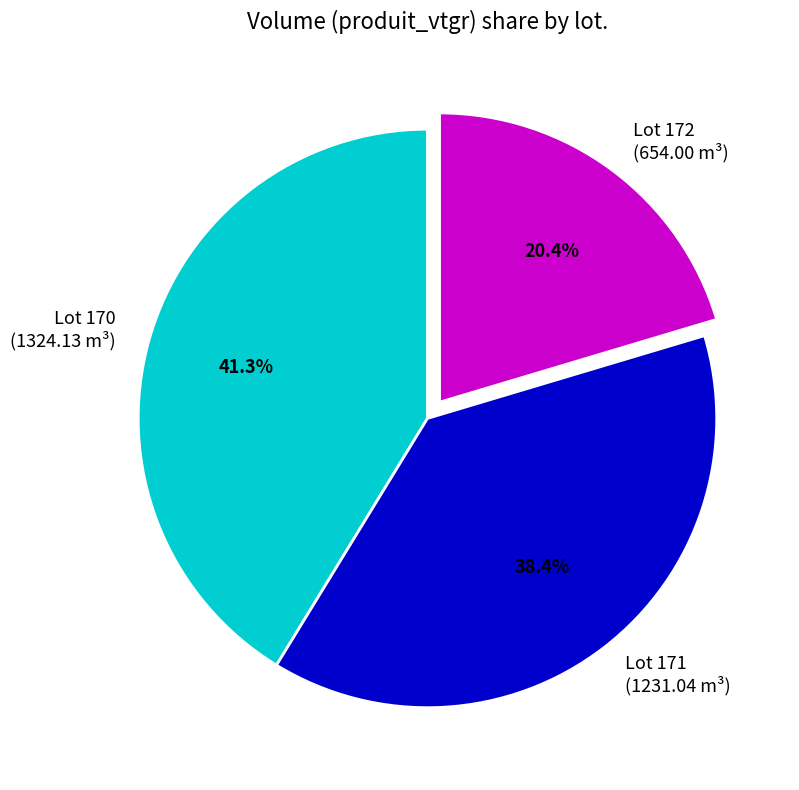

Does Lot 172 represent more than half of the total?

No